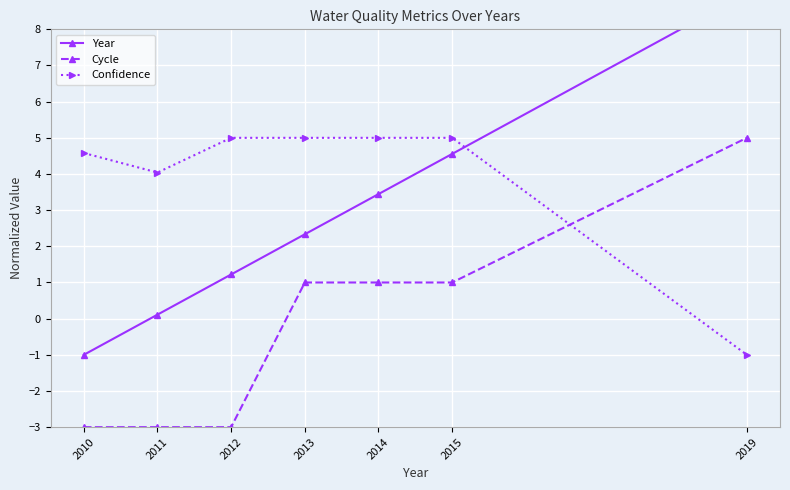

At which label does Year reach its peak?

2019